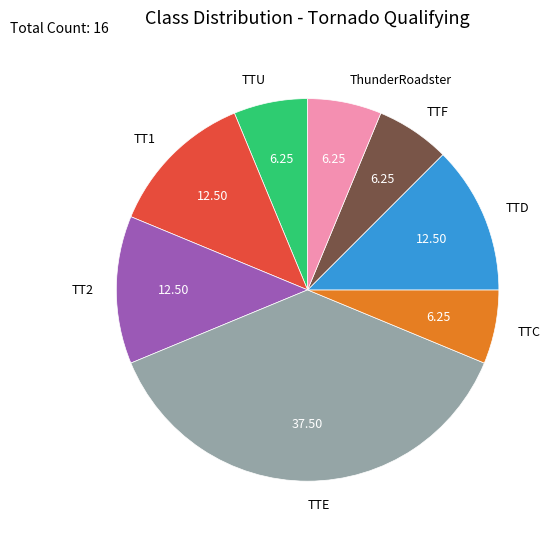

What is the largest slice in the pie chart?

TTE